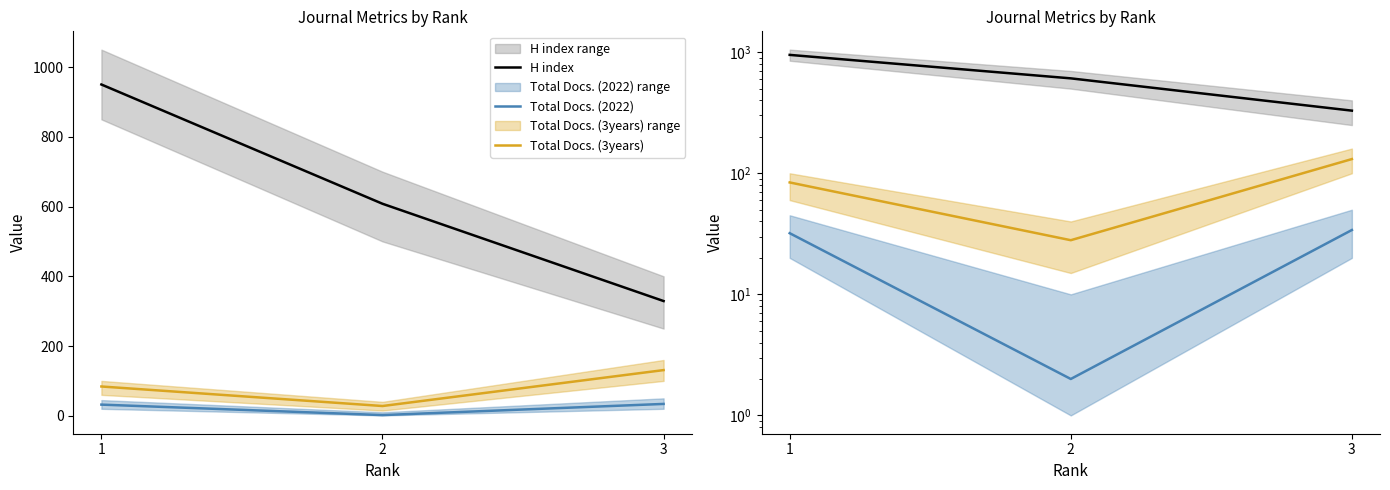

Which series has the largest range (max minus min)?

H index